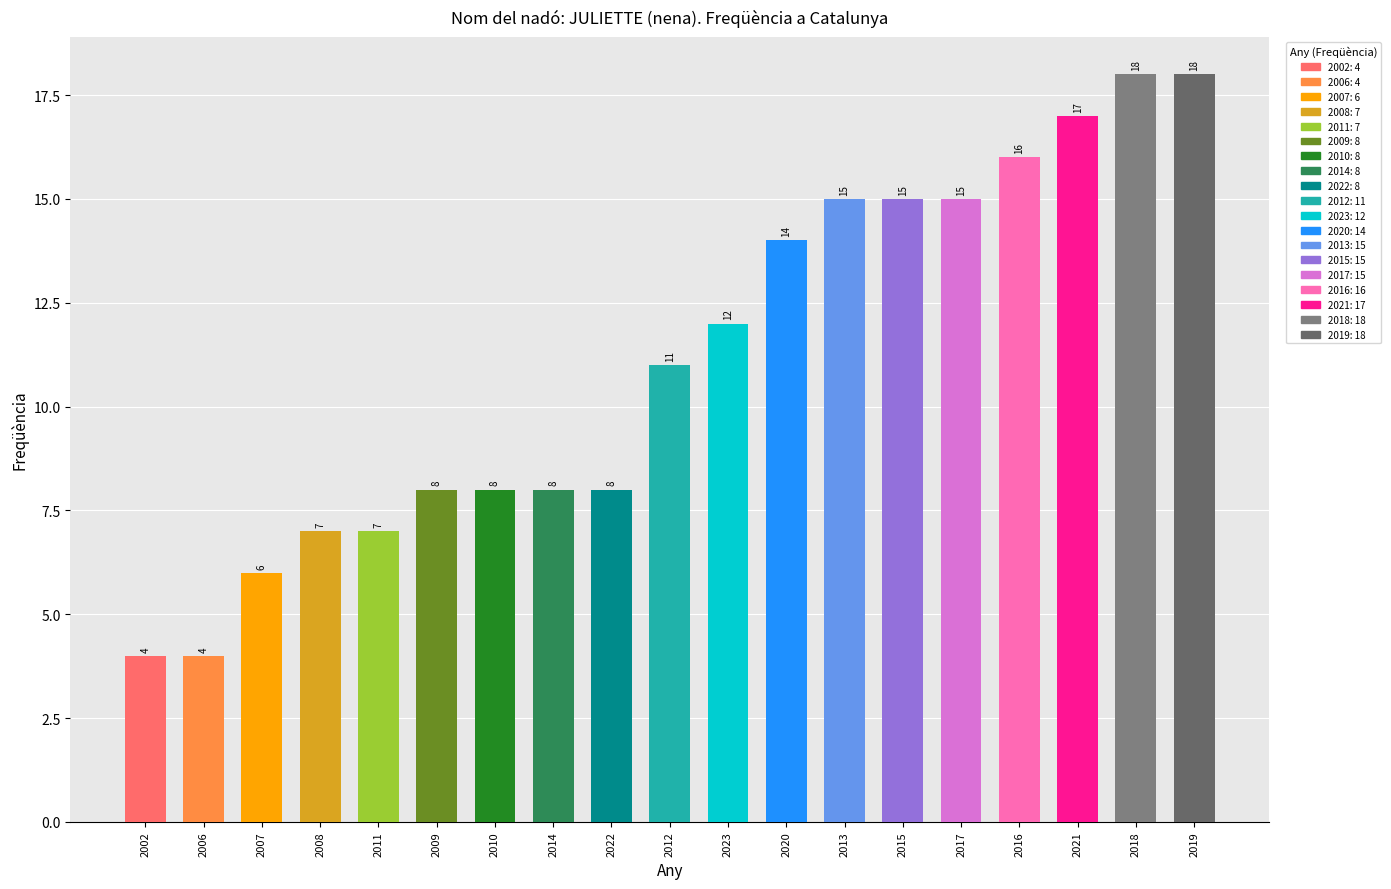

What is the value of the 11th bar from the left?

12